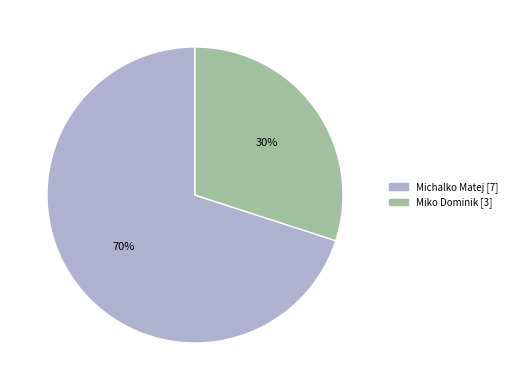

Count the number of slices in the pie.

2